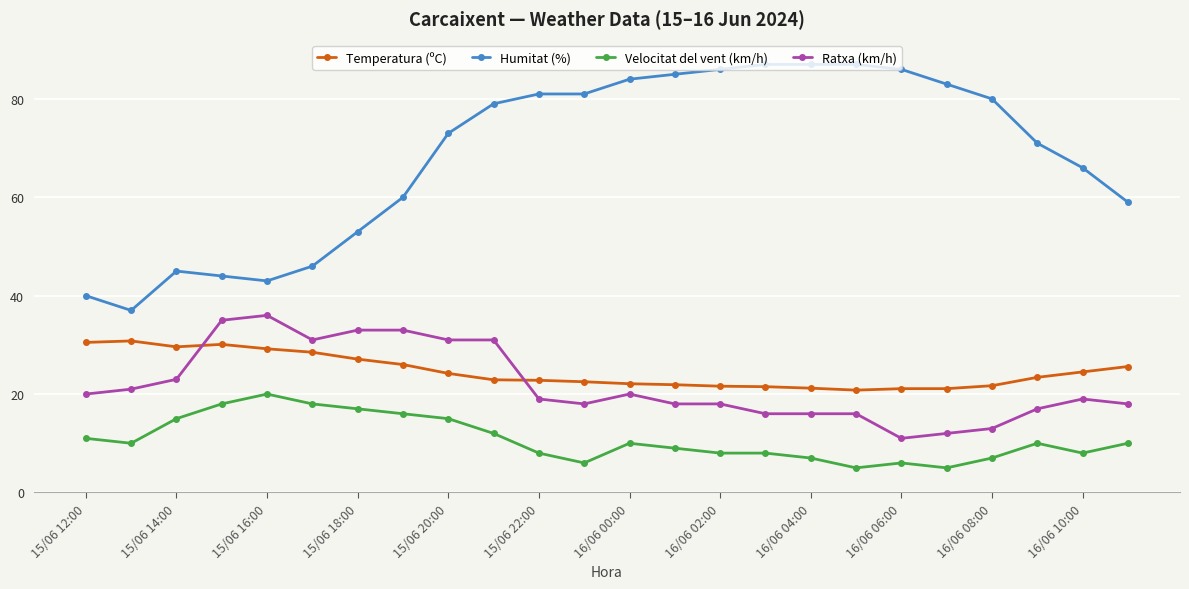

Rank the series by their maximum value, from highest to lowest.

Humitat (%), Ratxa (km/h), Temperatura (ºC), Velocitat del vent (km/h)